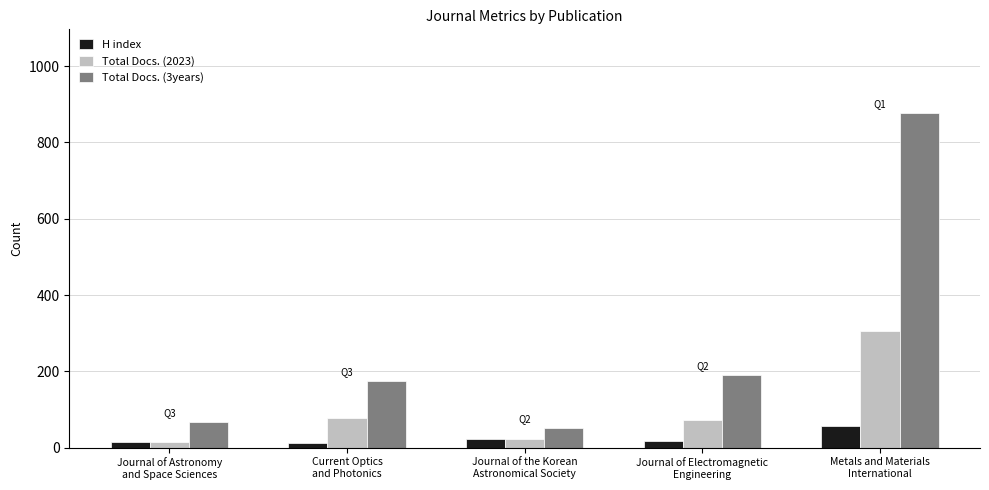

Which series has the largest range (max minus min)?

Total Docs. (3years)